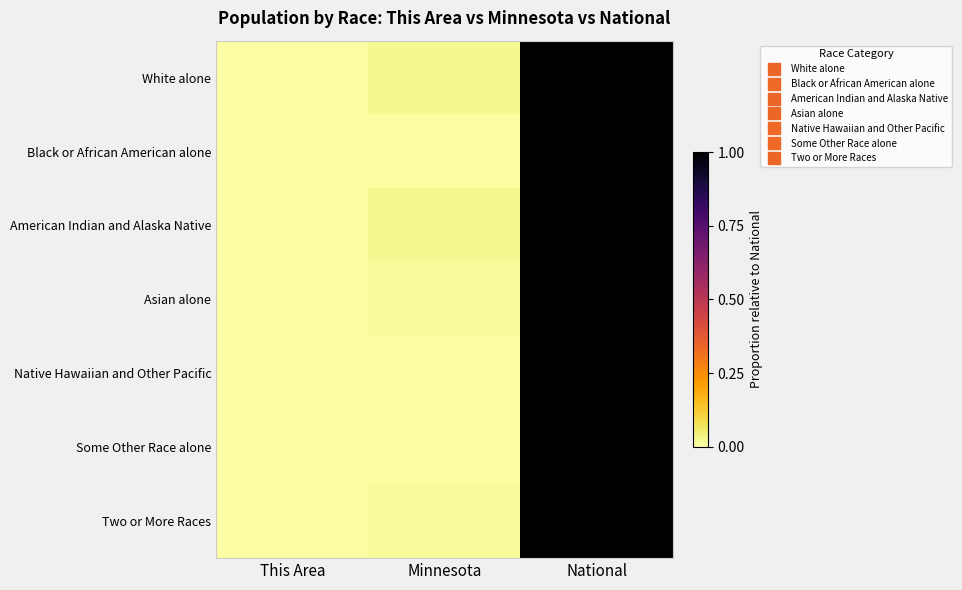

How many distinct data groups are displayed?

7